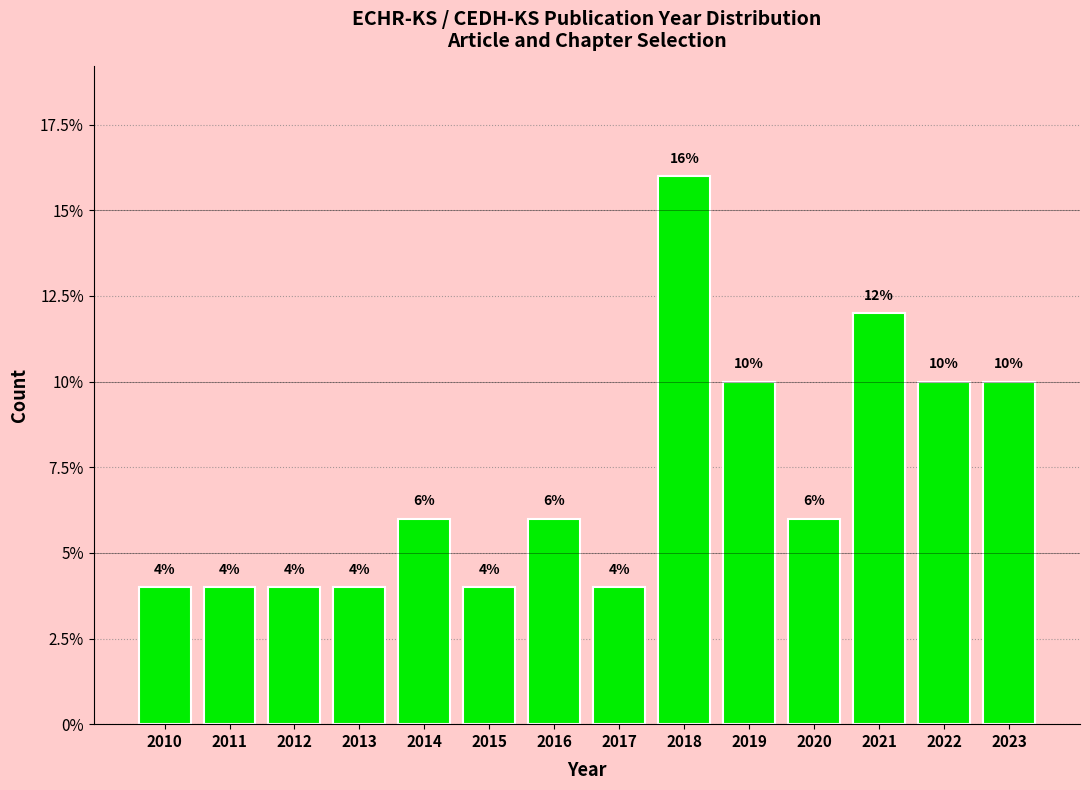

Reading right to left, extract all data points from this chart.

2023=10	2022=10	2021=12	2020=6	2019=10	2018=16	2017=4	2016=6	2015=4	2014=6	2013=4	2012=4	2011=4	2010=4